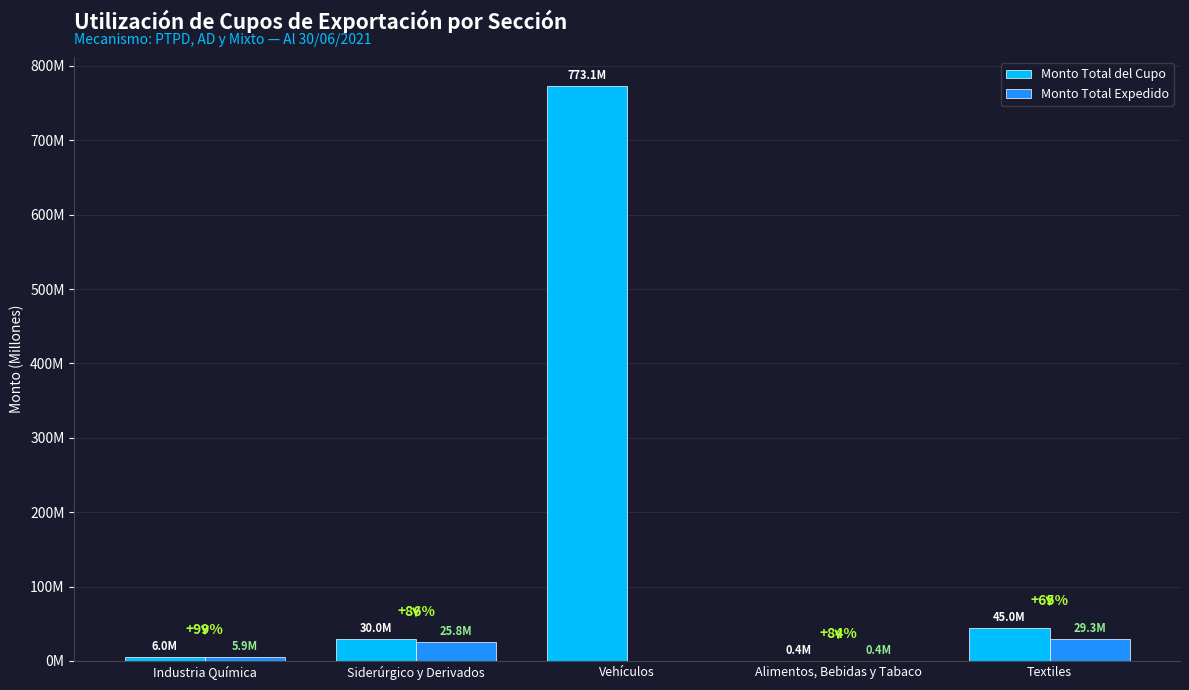

List the series in order of their peak value, lowest first.

Monto Total Expedido, Monto Total del Cupo